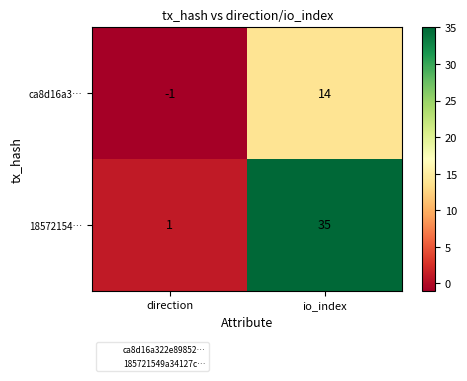

Is it true that ca8d16a3… equals -1 at direction?

True